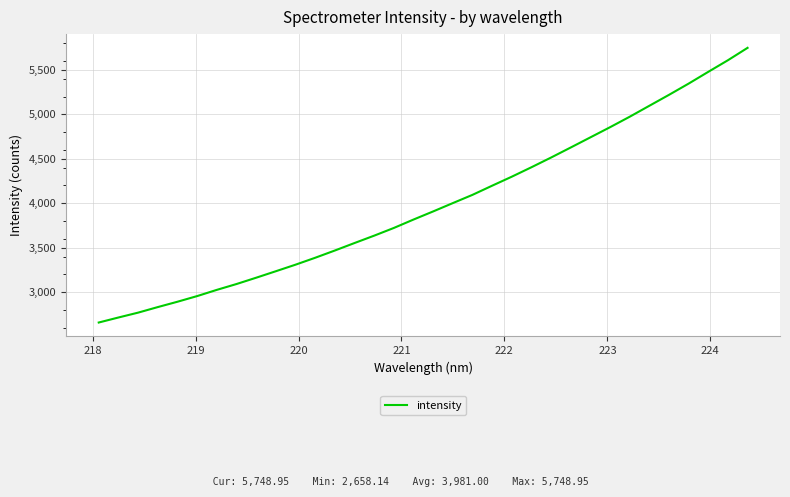

What is the difference between the maximum and minimum values?

3090.8